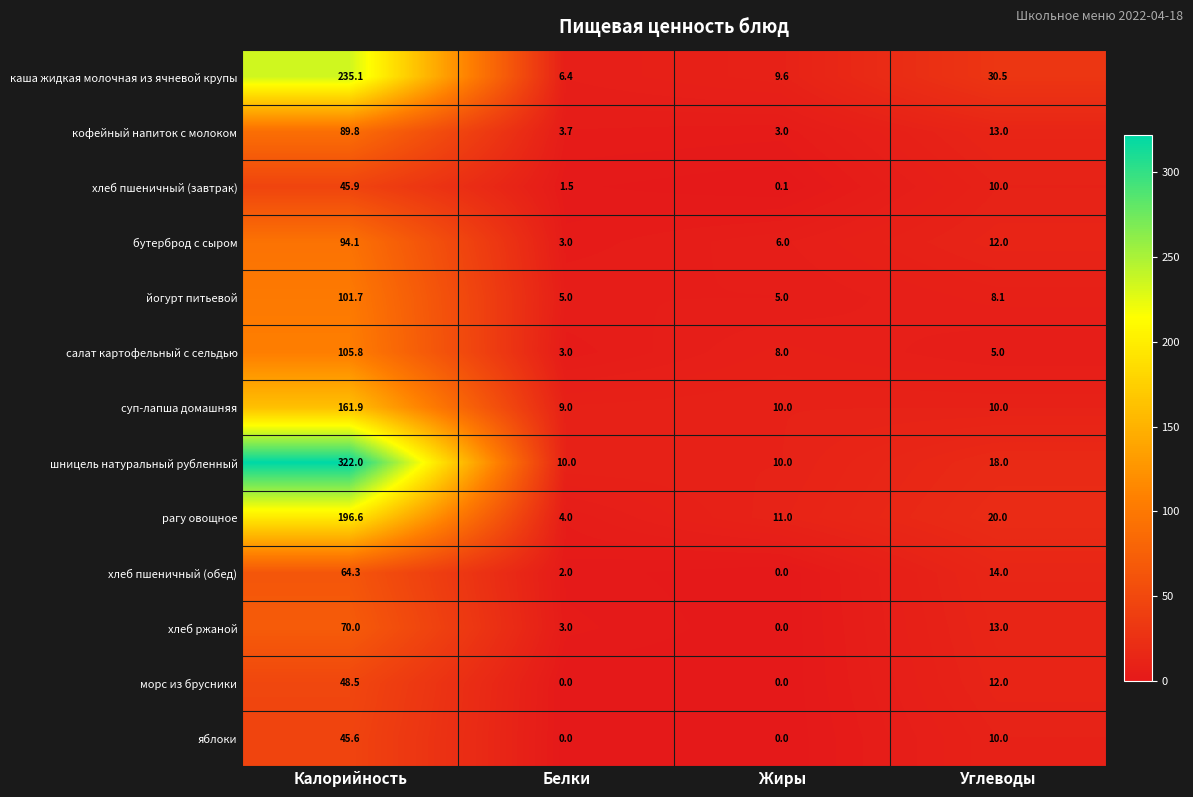

What is the sum of the рагу овощное values at Углеводы and Калорийность?

216.6